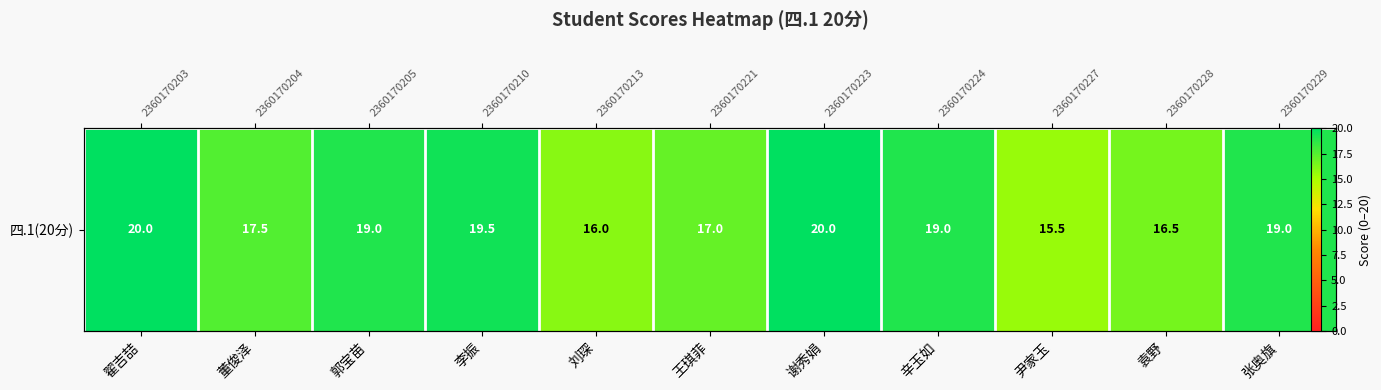

Reading right to left, extract all data points from this chart.

张奥旗=19.0	袁野=16.5	尹家玉=15.5	辛玉如=19.0	谢秀娟=20.0	王琪菲=17.0	刘琛=16.0	李振=19.5	郭宝苗=19.0	董俊泽=17.5	翟吉喆=20.0